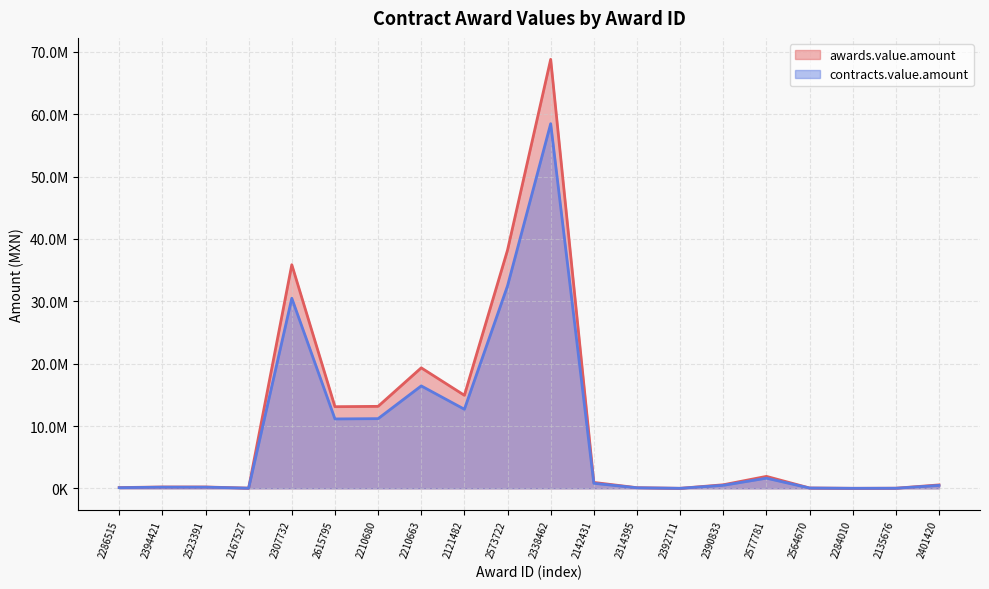

At how many categories does at least one series exceed 48071089?

1